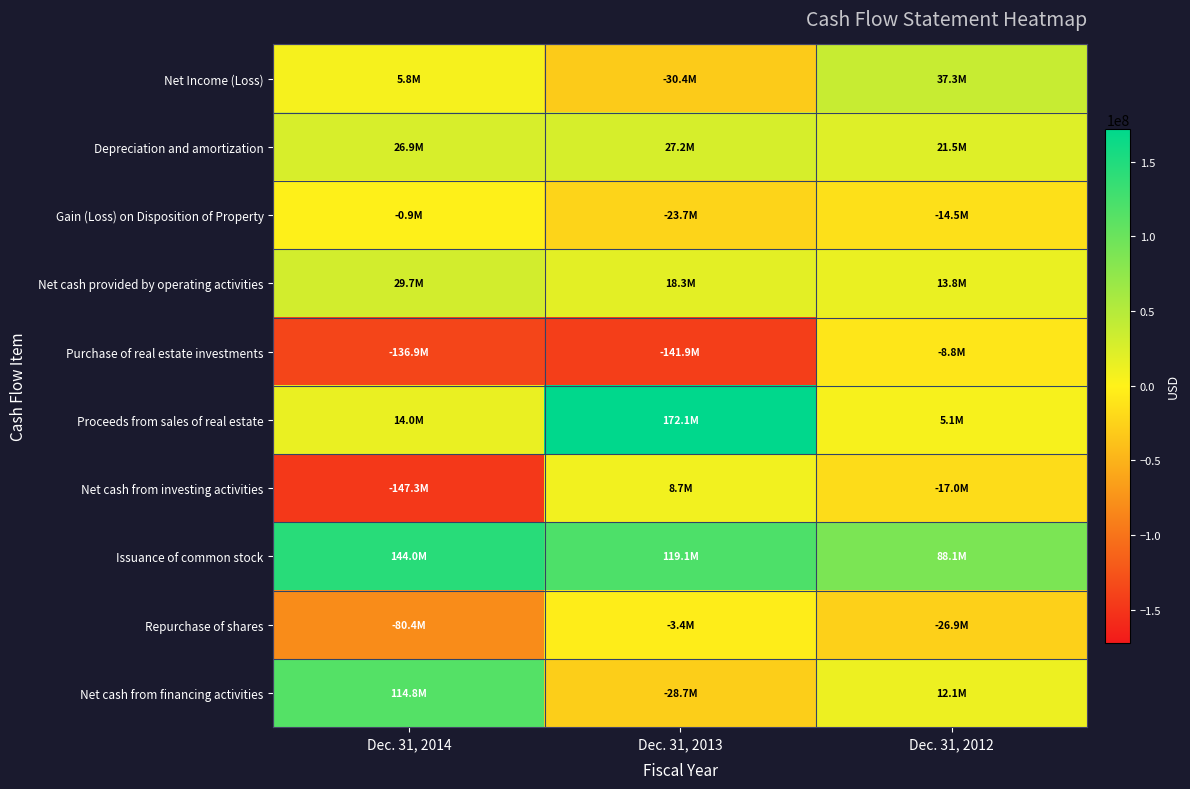

What is the smallest value displayed?

-147276000